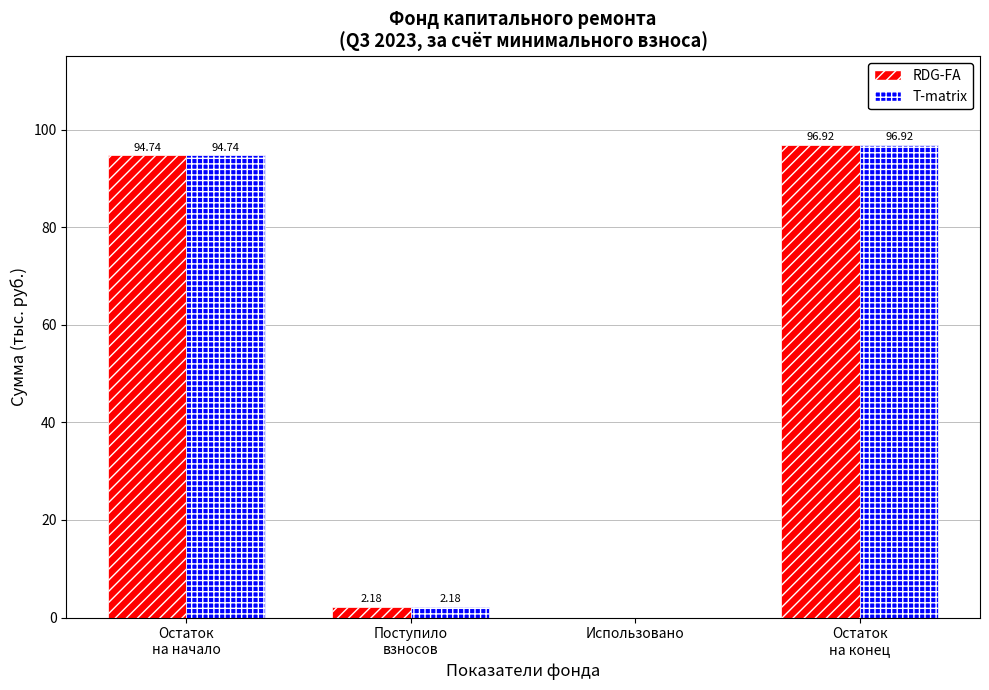

What is the average value of the T-matrix series?

48.5